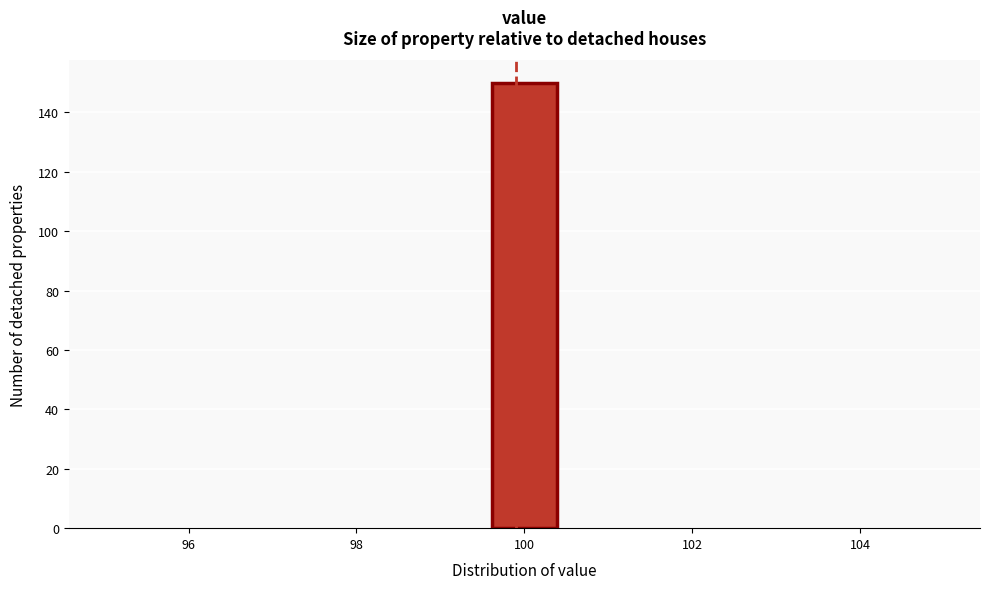

How tall is the bar that spans 99.6 to 100.4 on the x-axis? Neither the bar edges nor the heights are printed on the chart, so give them approximately, as read against the axes.

150